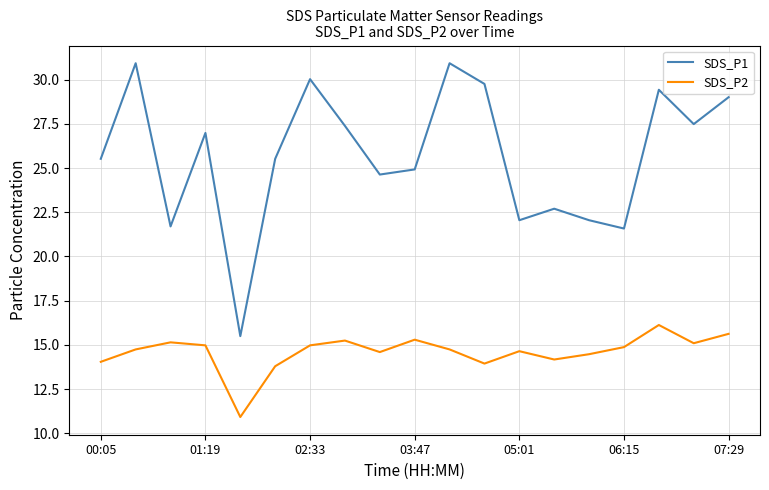

Which series has the widest spread of values?

SDS_P1